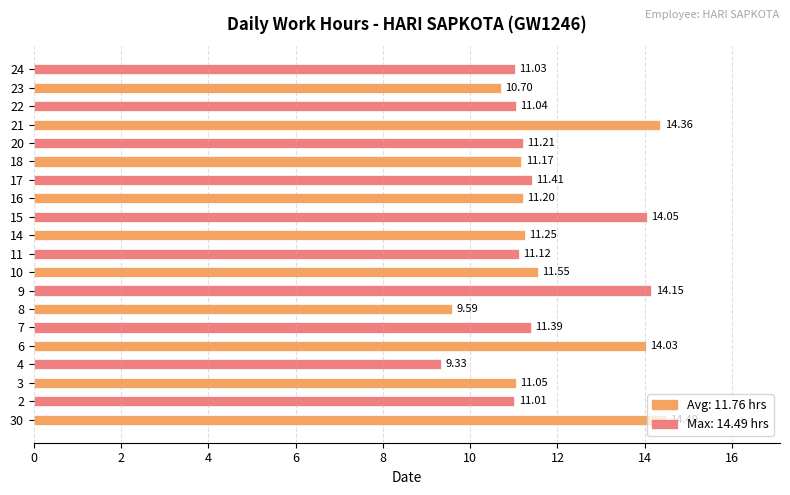

Which category has the lowest value across all series?

4